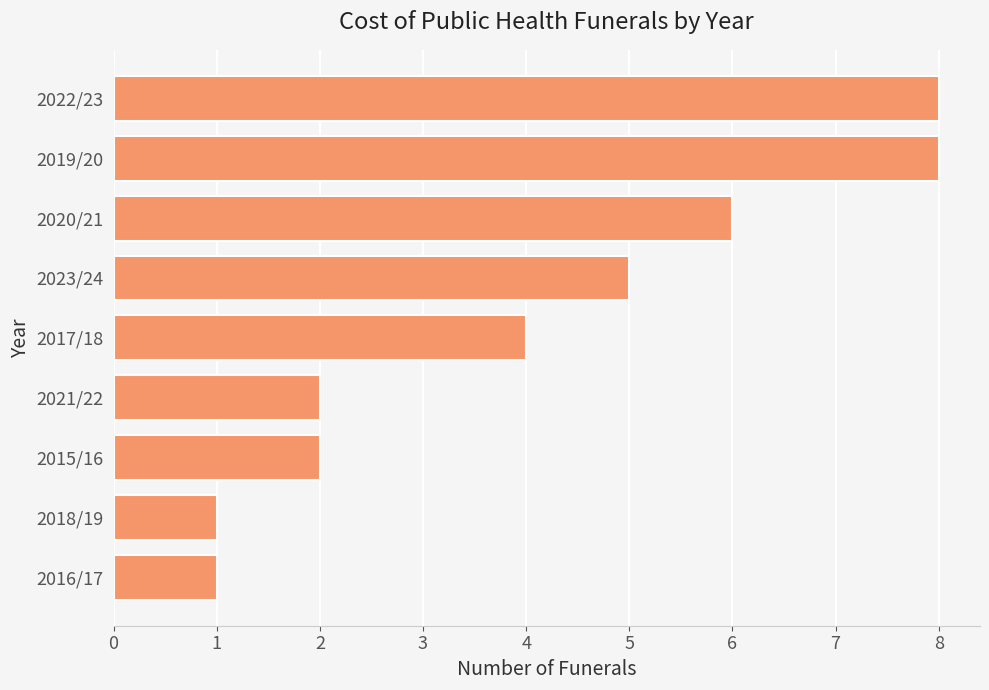

What is the ratio of the value at 2021/22 to the value at 2015/16?

1.0